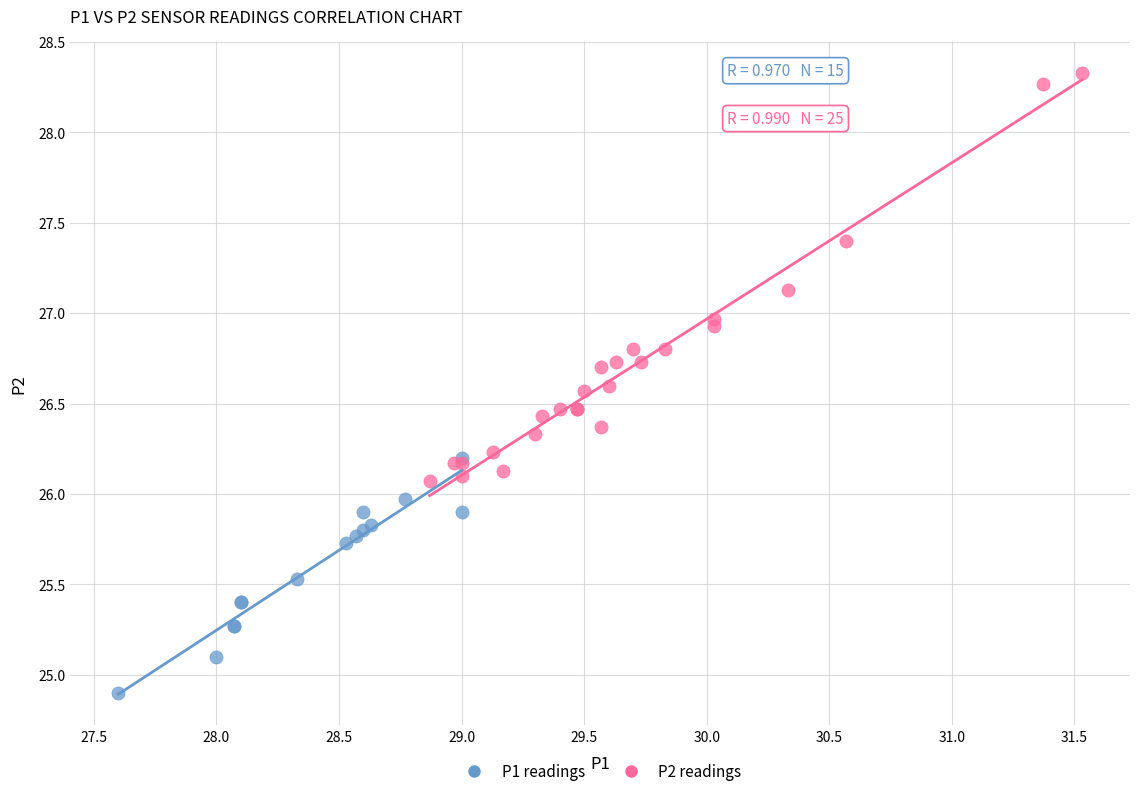

Which series reaches the maximum Y coordinate?

P2 readings